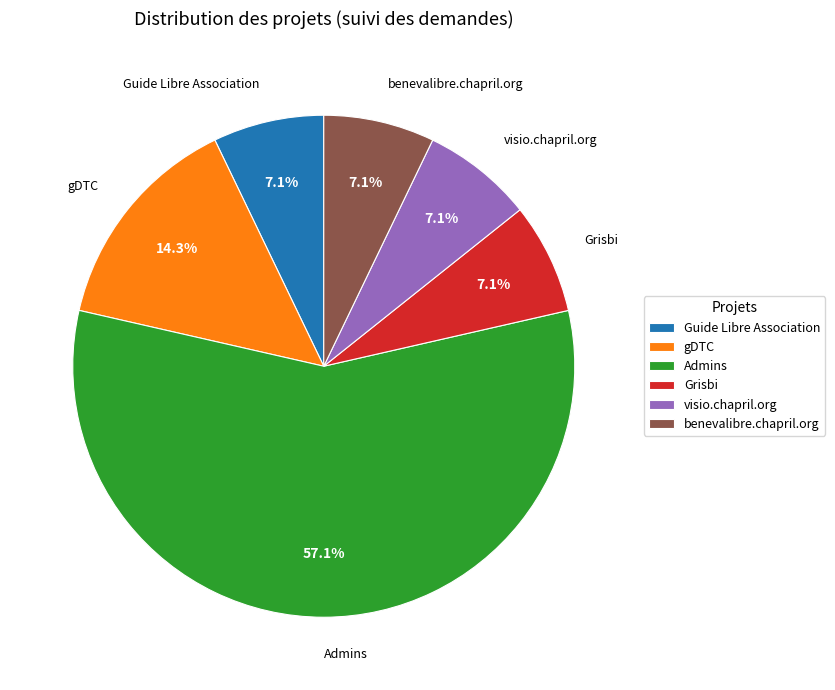

Which has a higher value, Admins or visio.chapril.org?

Admins